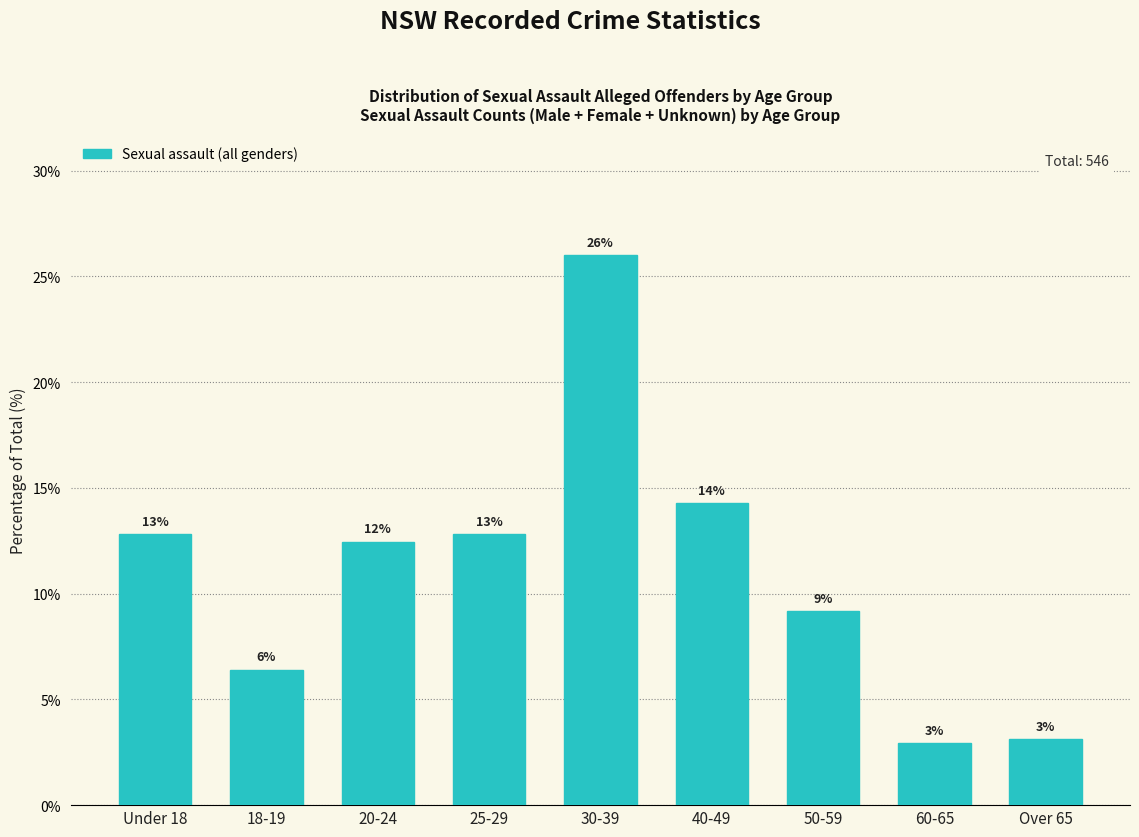

How many bars are there in total?

9